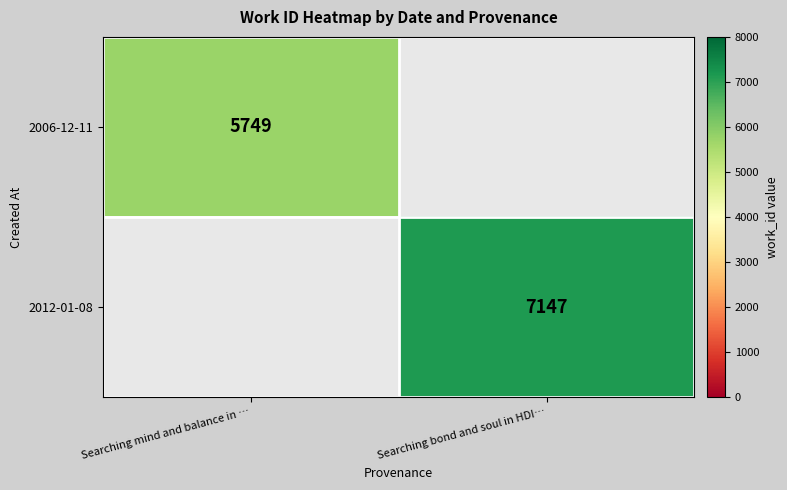

True or false: 2006-12-11 has a value of 5749 at Searching mind and balance in ….

True